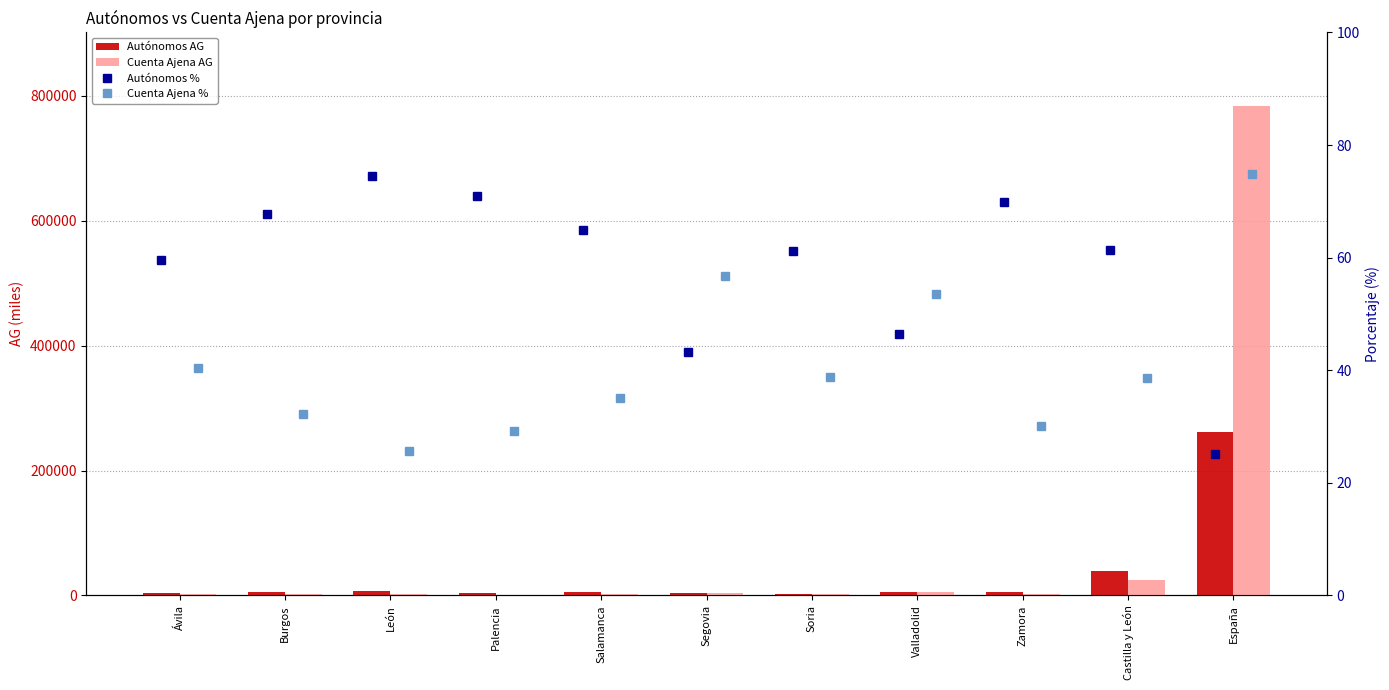

List the labels in order of Cuenta Ajena % value, largest first.

España, Segovia, Valladolid, Ávila, Soria, Castilla y León, Salamanca, Burgos, Zamora, Palencia, León